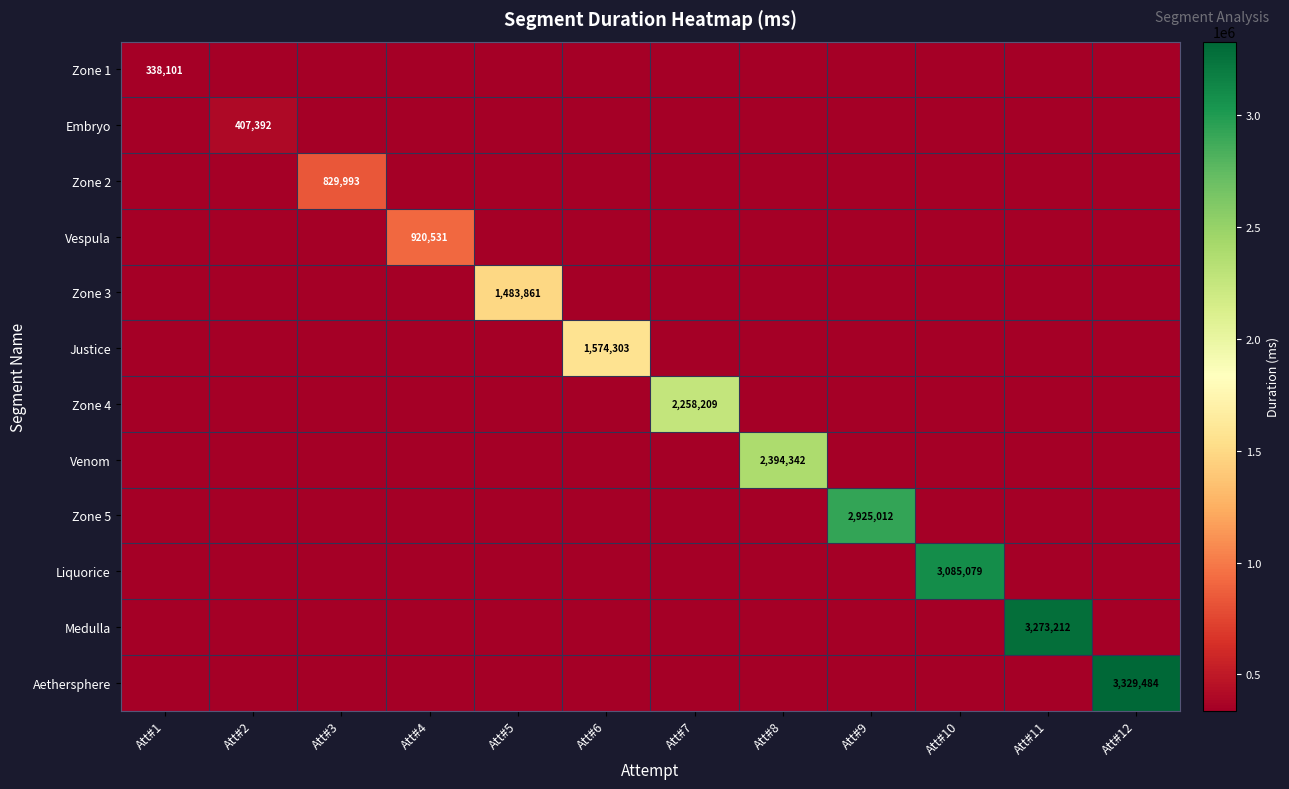

Is it true that Embryo equals 407392.0 at Att#2?

True